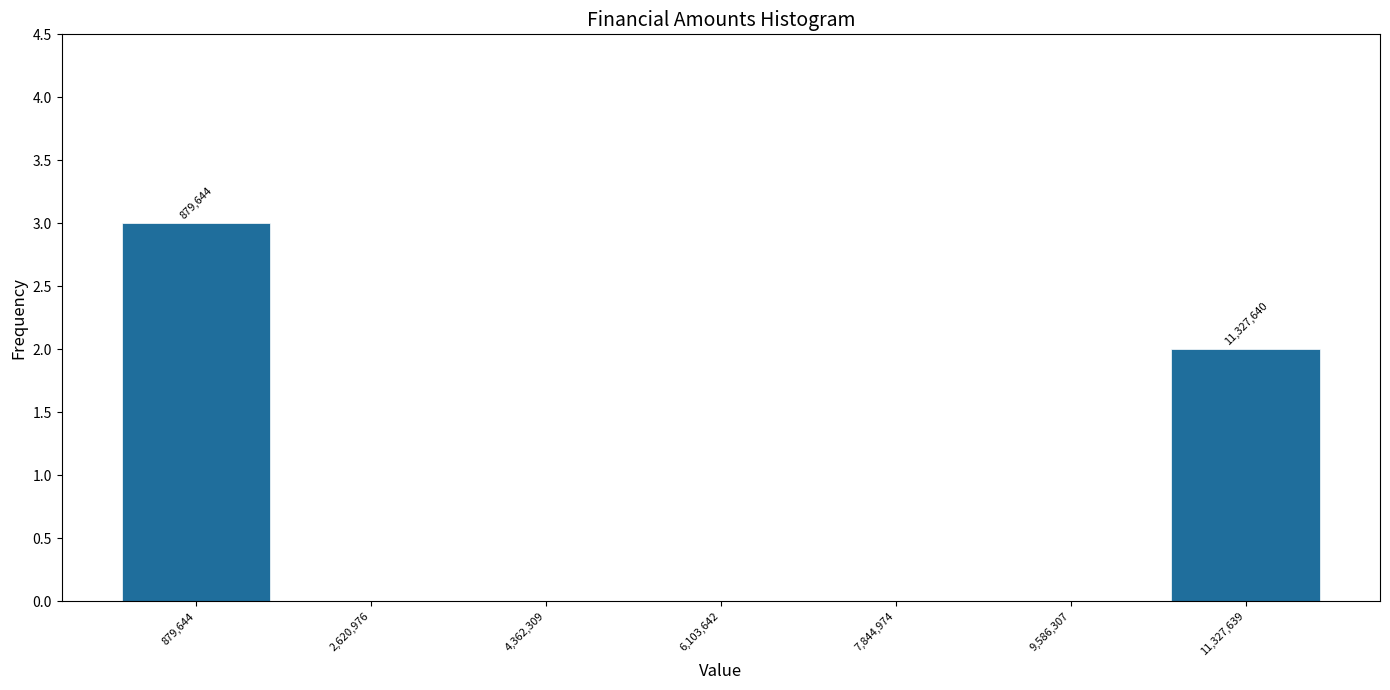

Which range on the x-axis has the tallest bar?

0 to 1800000